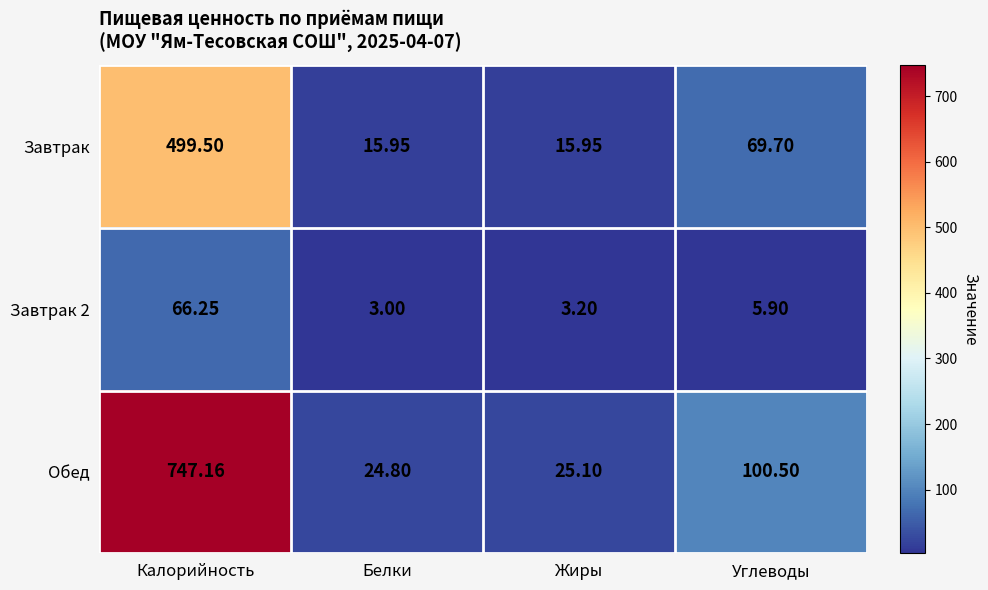

At how many categories does at least one series exceed 459?

1